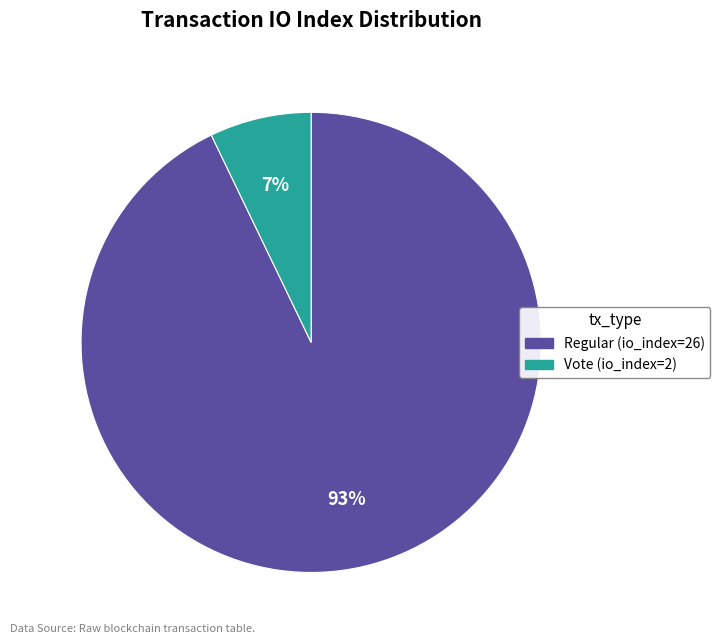

Between Vote (io_index=2) and Regular (io_index=26), which is larger?

Regular (io_index=26)